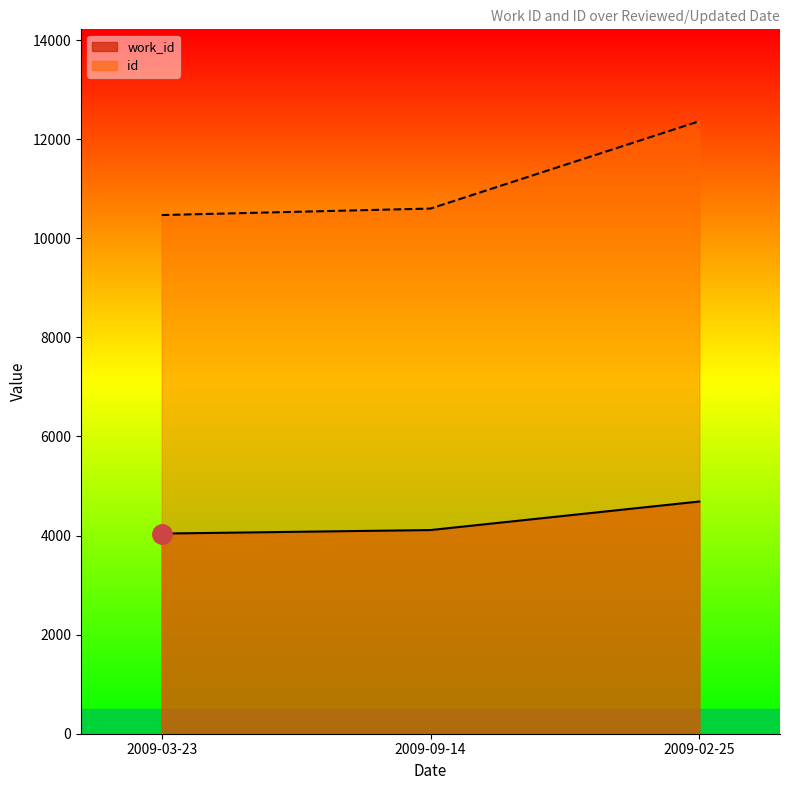

What are all the series names shown in the legend?

work_id, id